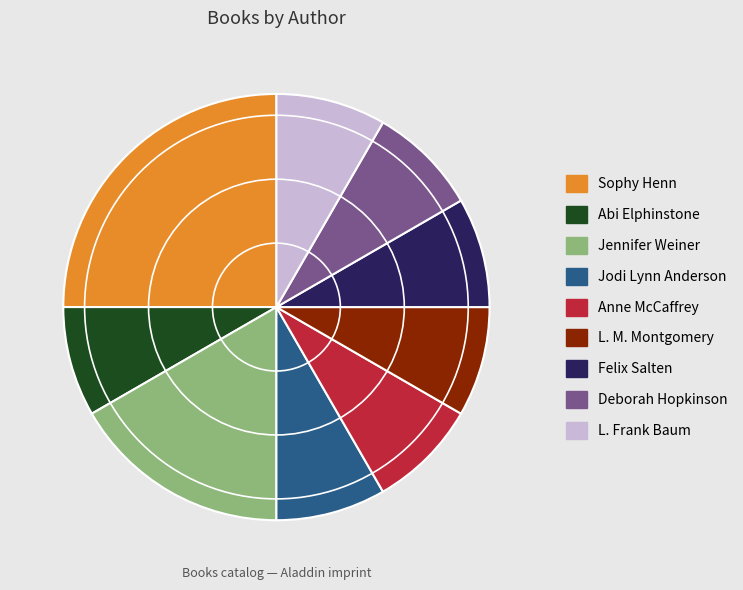

Is there a majority slice in this chart?

No